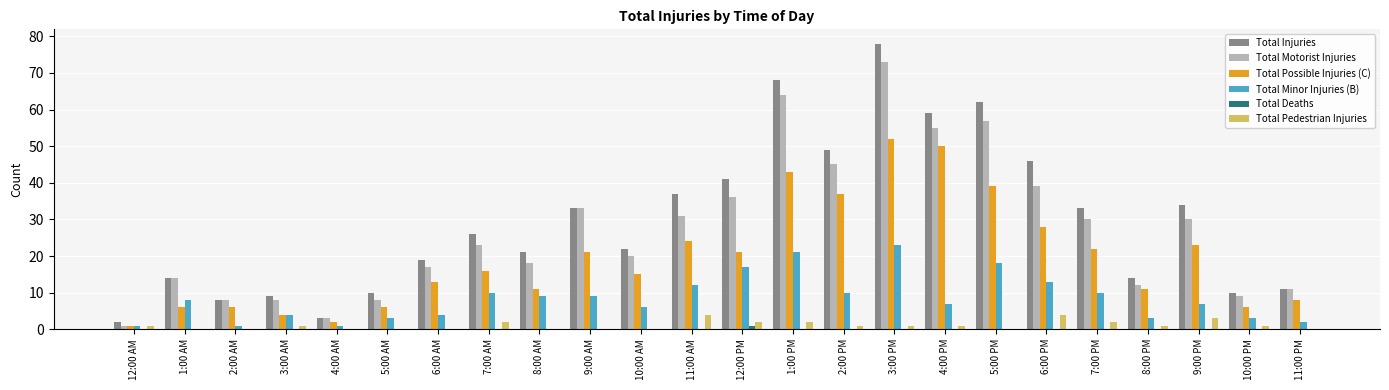

Which series has the largest total across all categories?

Total Injuries